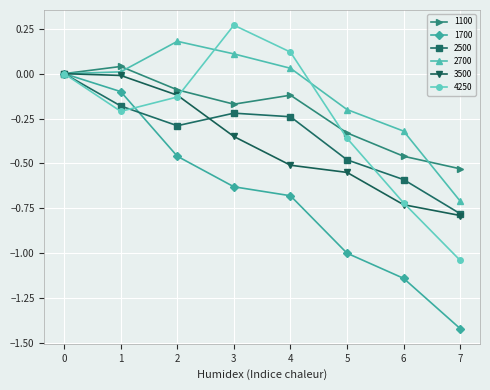

True or false: 4250 has more than 0 interior local peaks.

True